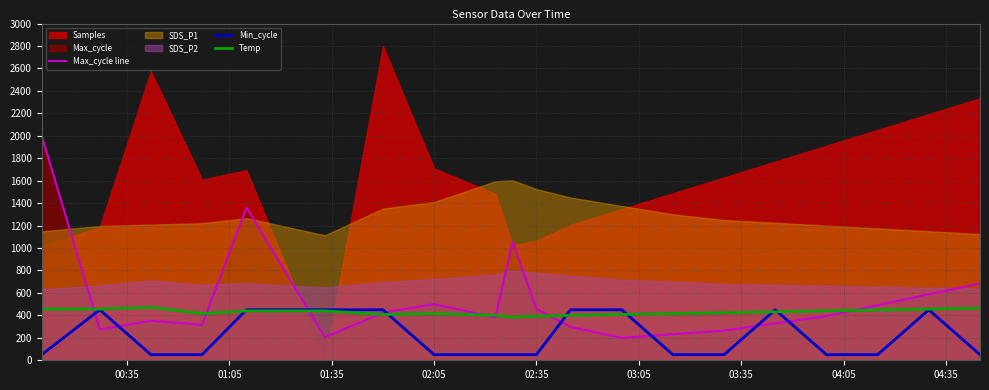

What is the maximum value for Temp?

472.0